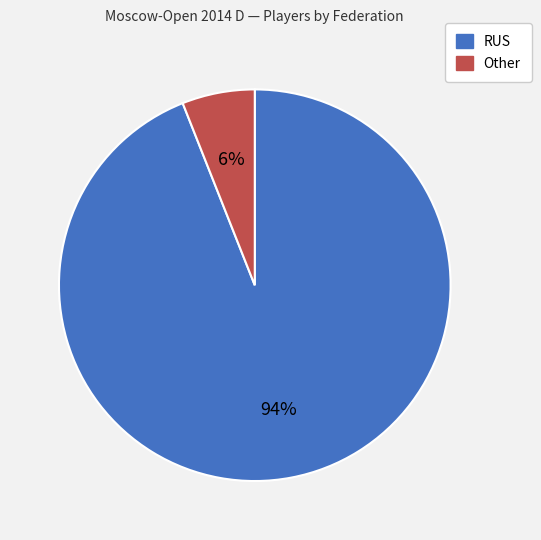

Which category has the biggest portion of the pie?

RUS